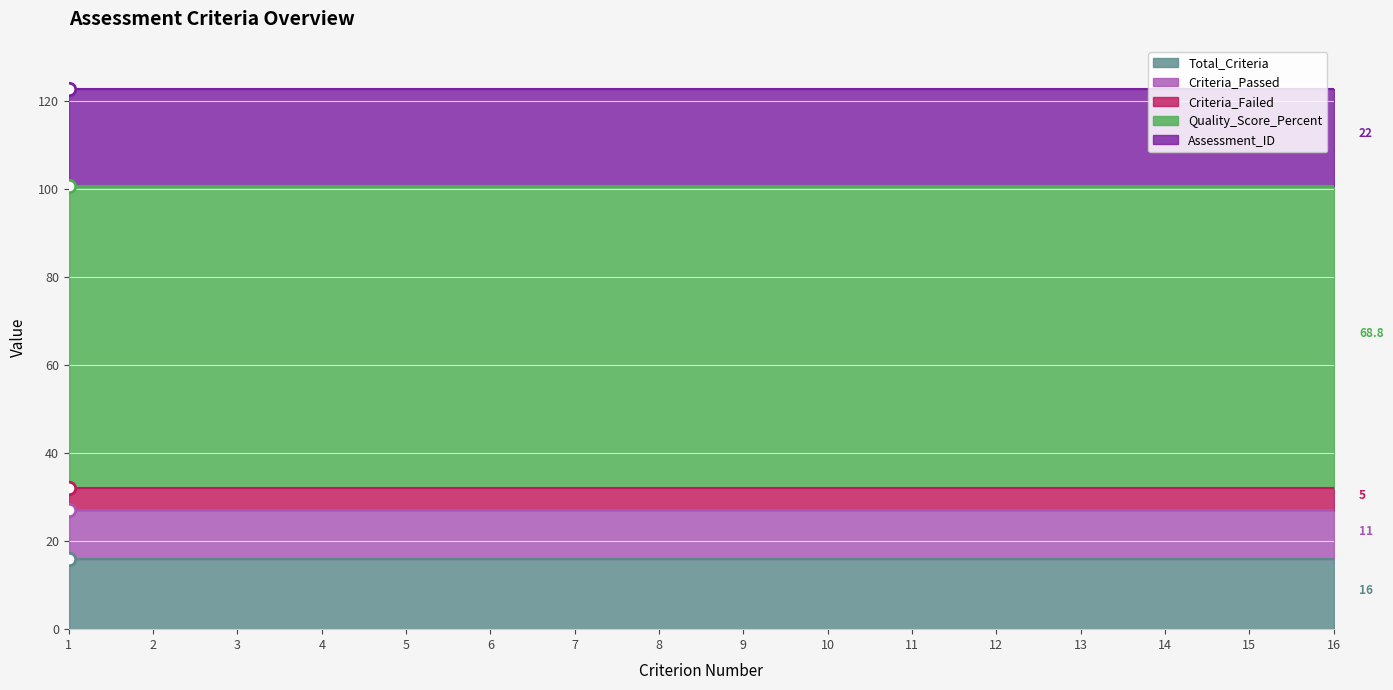

At which category is the sum across all series the highest?

1